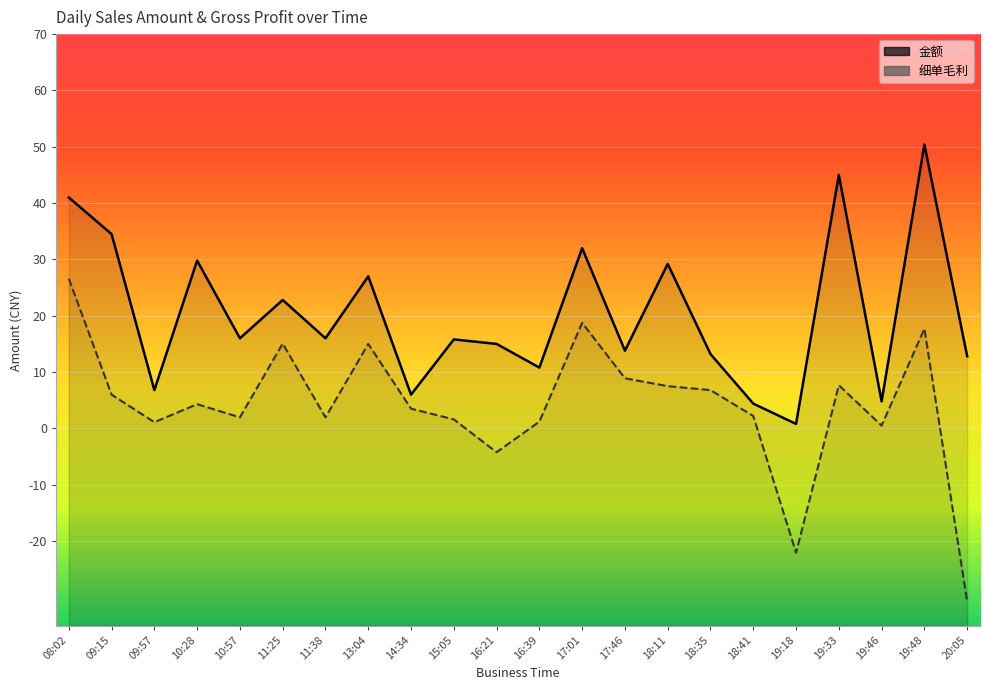

What is the difference between the second highest and minimum values in the 细单毛利 series?

49.4